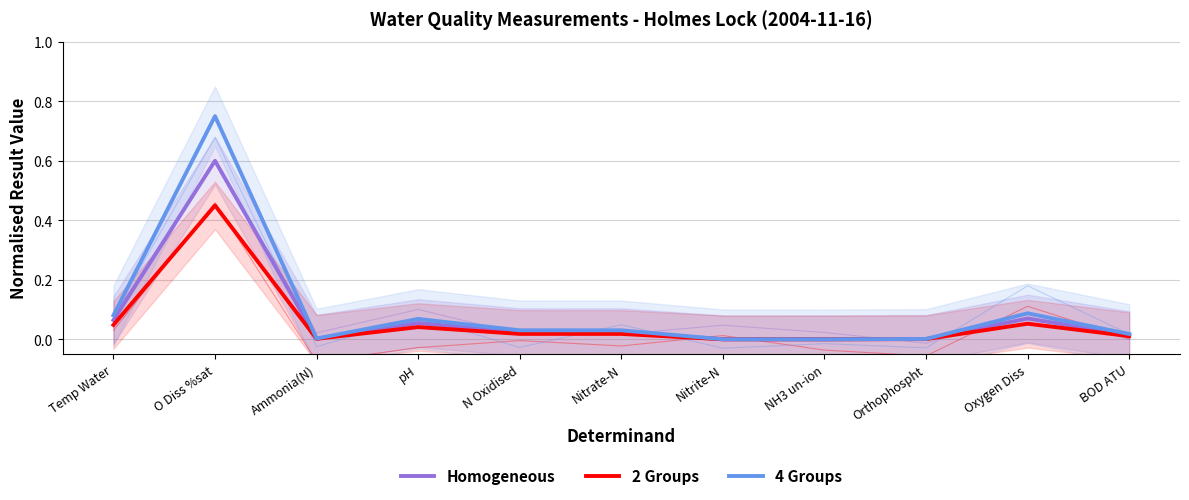

At which category does the chart reach its peak across all series?

O Diss %sat